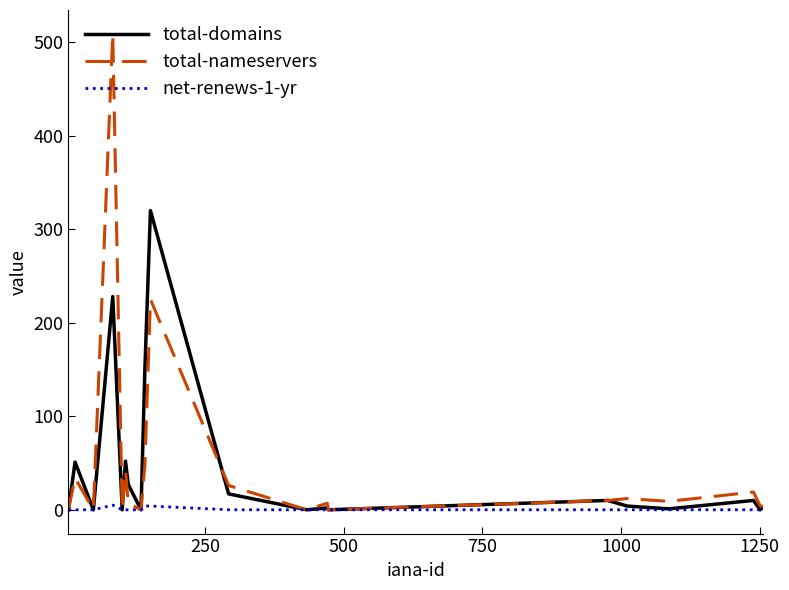

List the series in order of their peak value, lowest first.

net-renews-1-yr, total-domains, total-nameservers